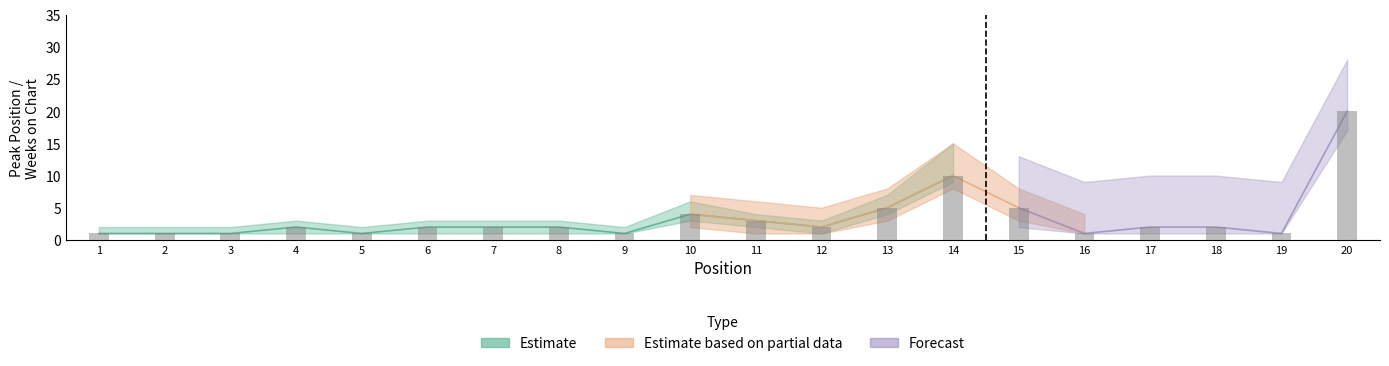

Are the bars horizontal?

No